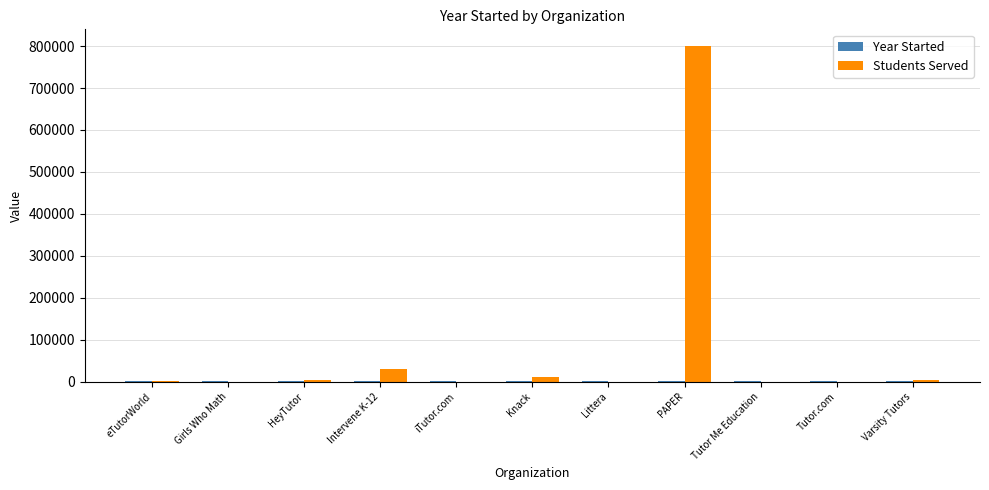

How many categories are shown in the chart?

11